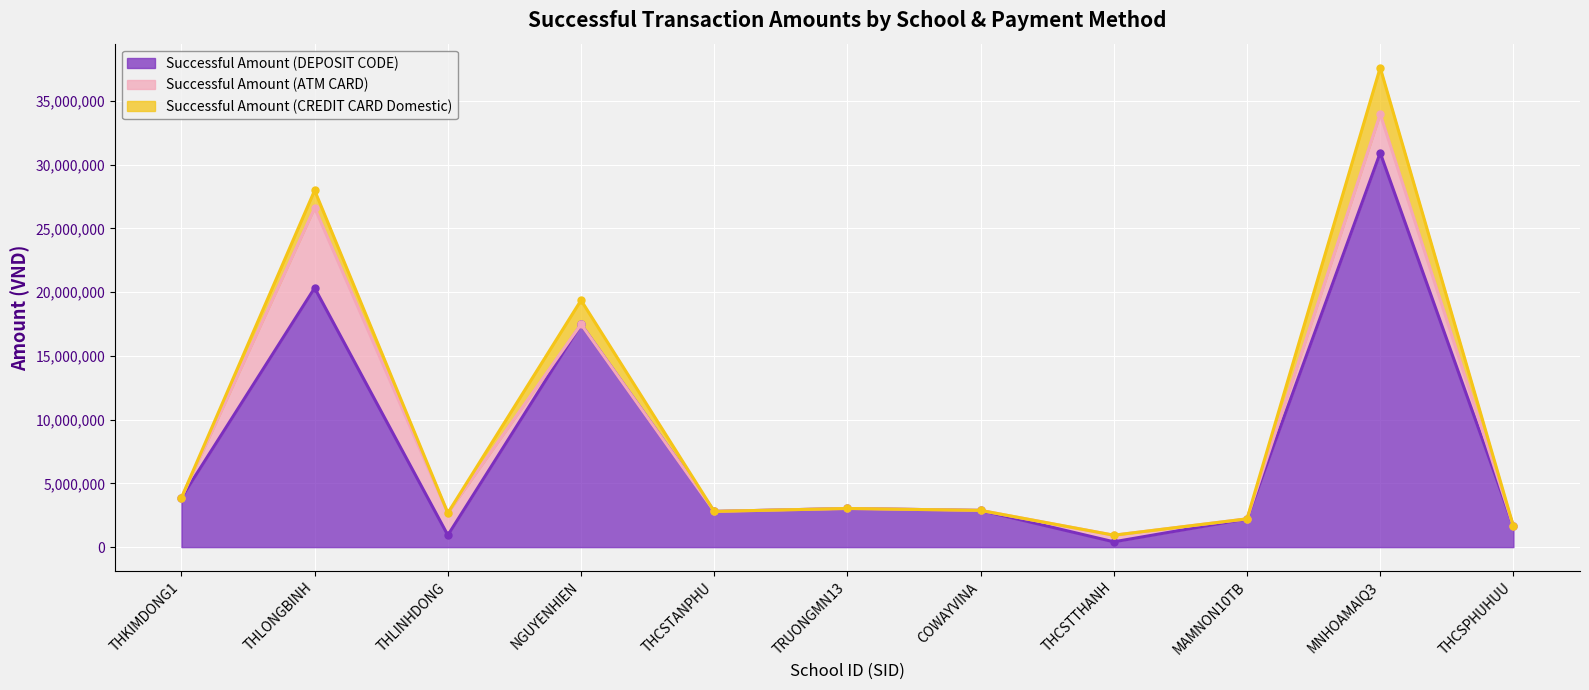

Count the number of data series in this chart.

3